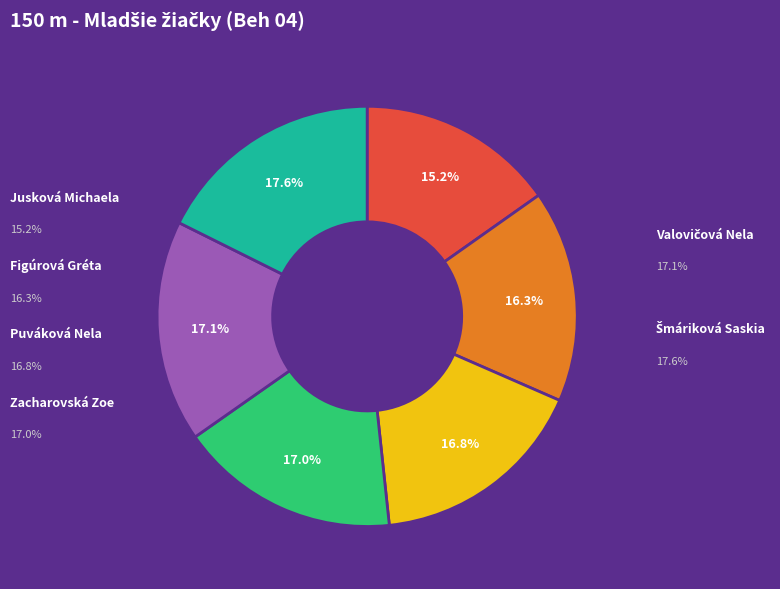

Is there a majority slice in this chart?

No